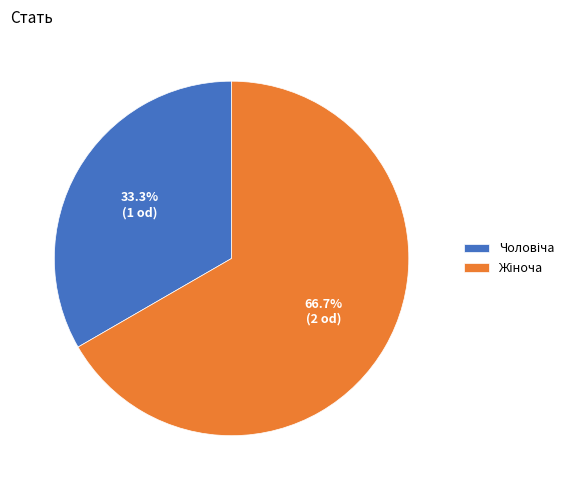

Does any single category account for the majority?

Yes